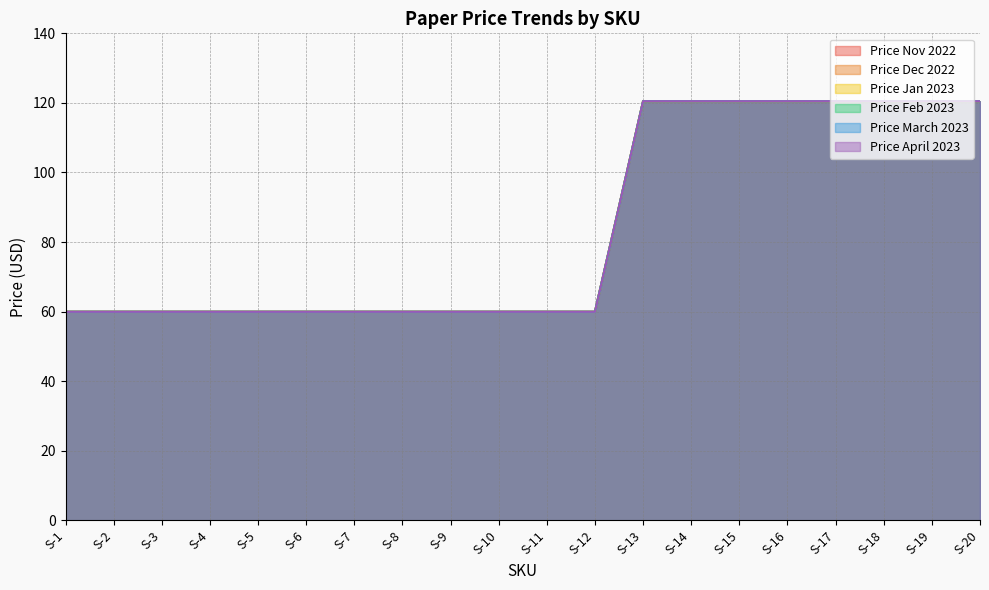

True or false: Price March 2023 has a value of 15.6 at S-11.

False